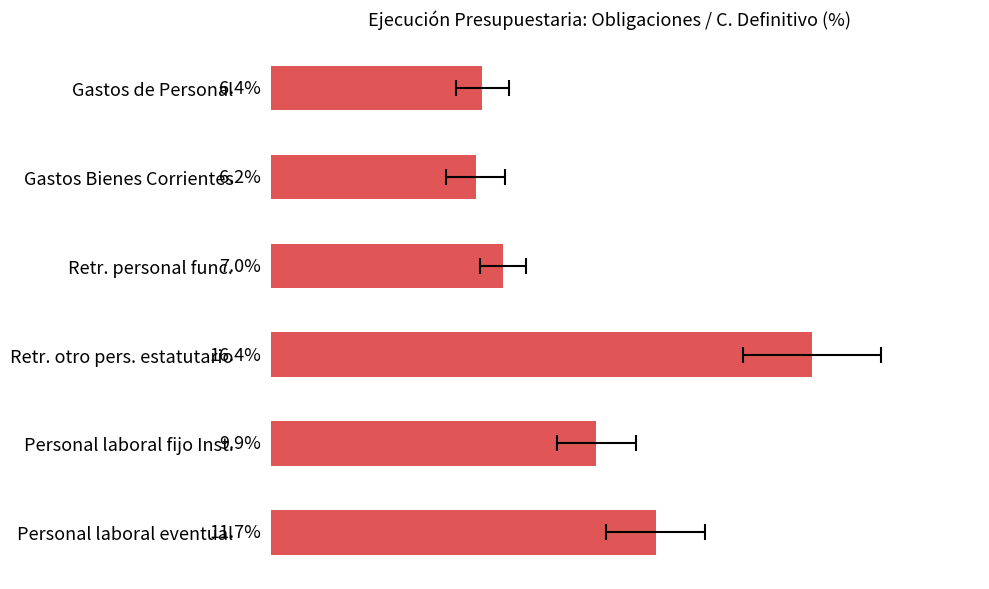

What is the difference between the maximum and minimum values?

10.2